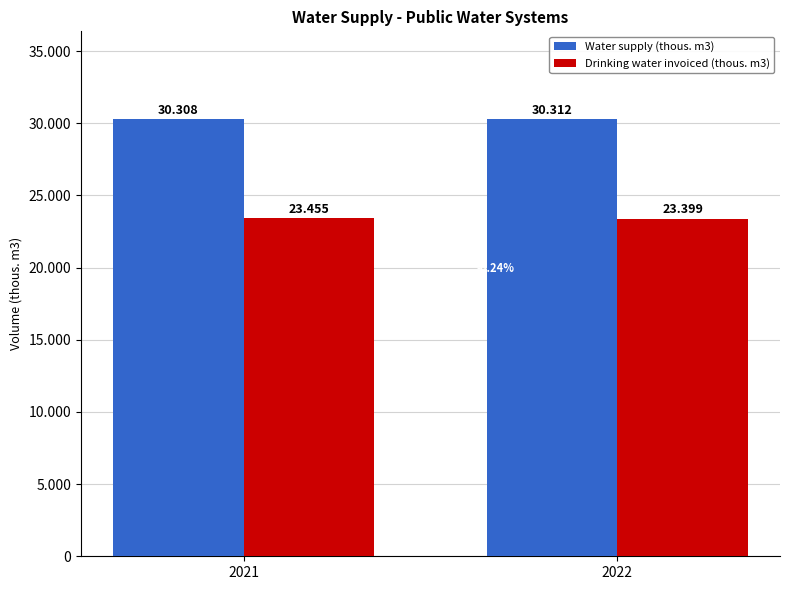

What is the minimum value for Drinking water invoiced (thous. m3)?

23399